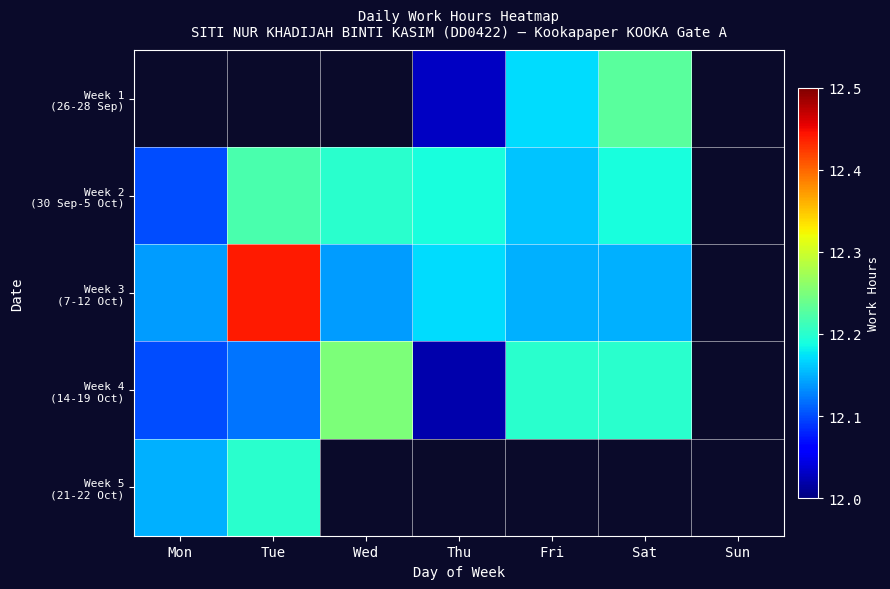

How many values in Week 5 (21-22 Oct) are above zero?

2